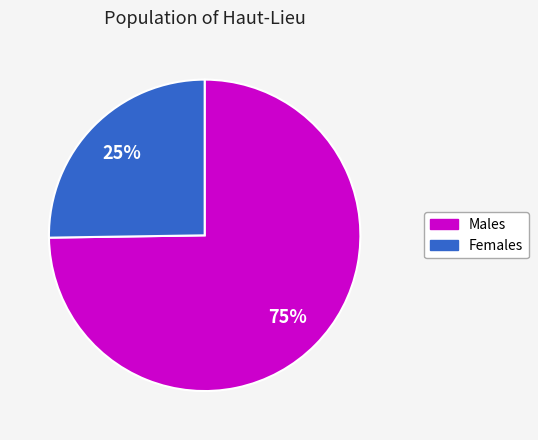

Is there a majority slice in this chart?

Yes